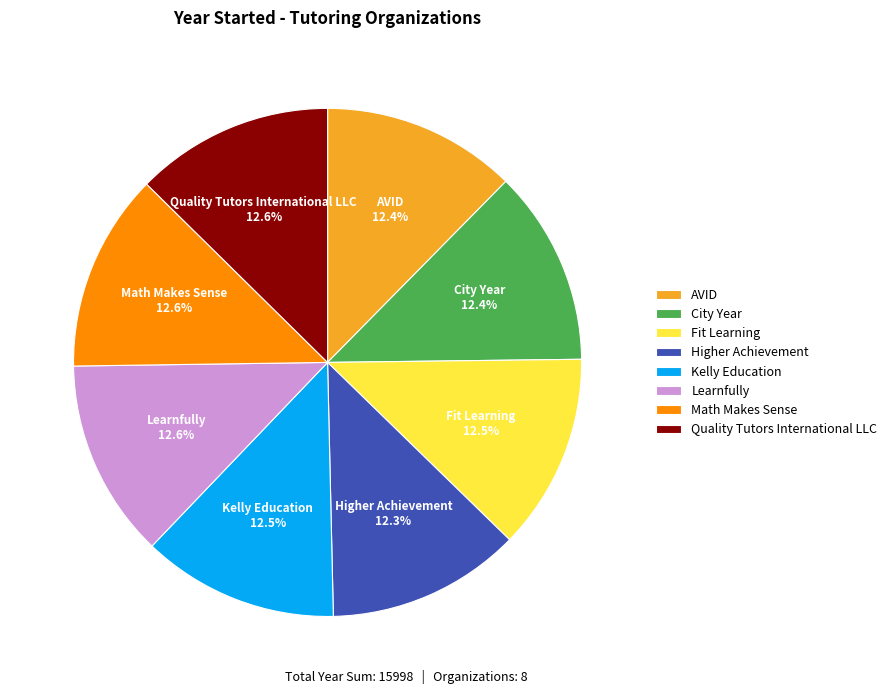

Do Learnfully and Kelly Education together represent more than half of the pie?

No